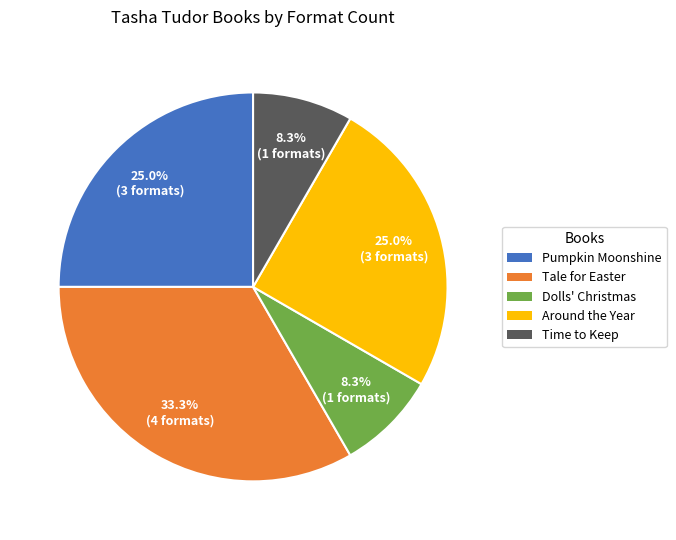

To the nearest percent, what percentage of the pie is Around the Year?

25%